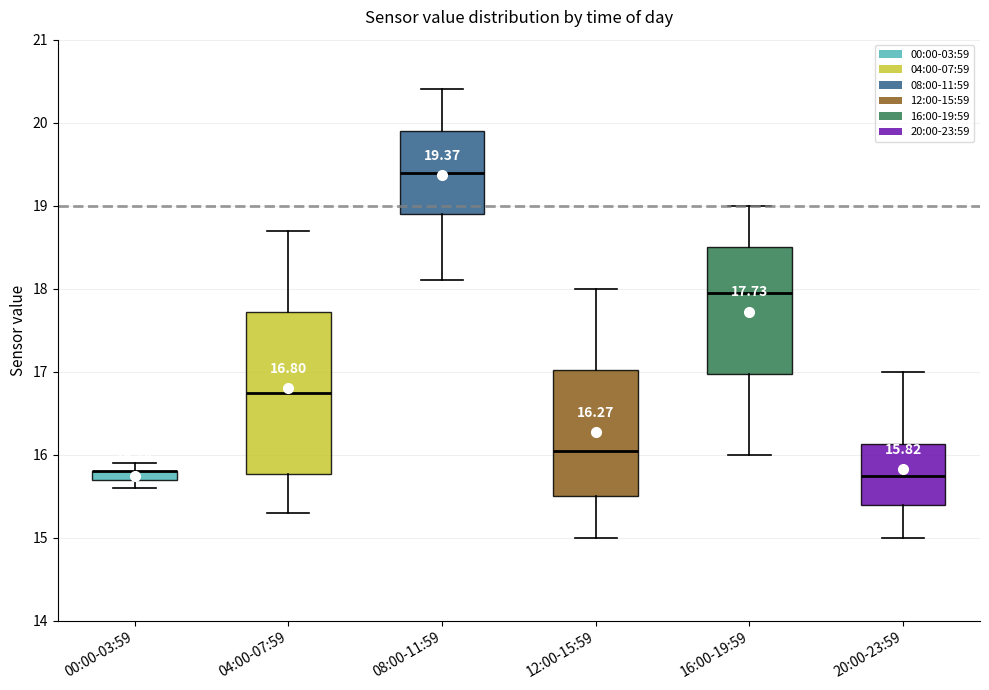

Which box is the tallest, from its lower edge to its upper edge?

04:00-07:59